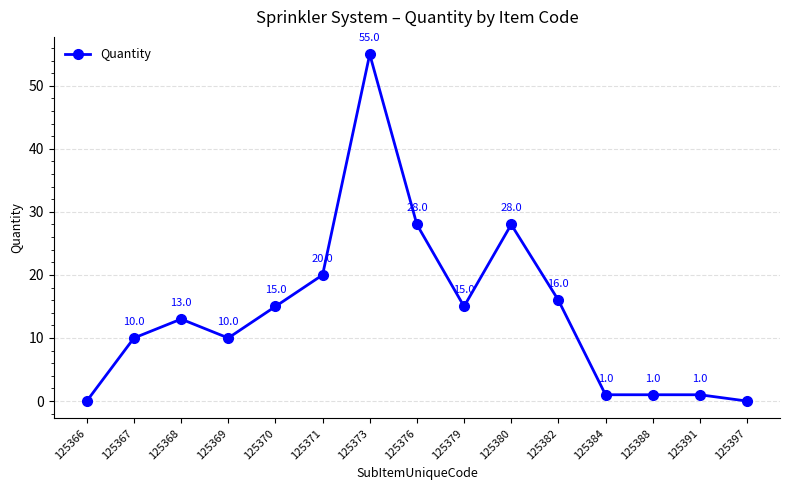

What is the difference between the maximum and minimum values?

55